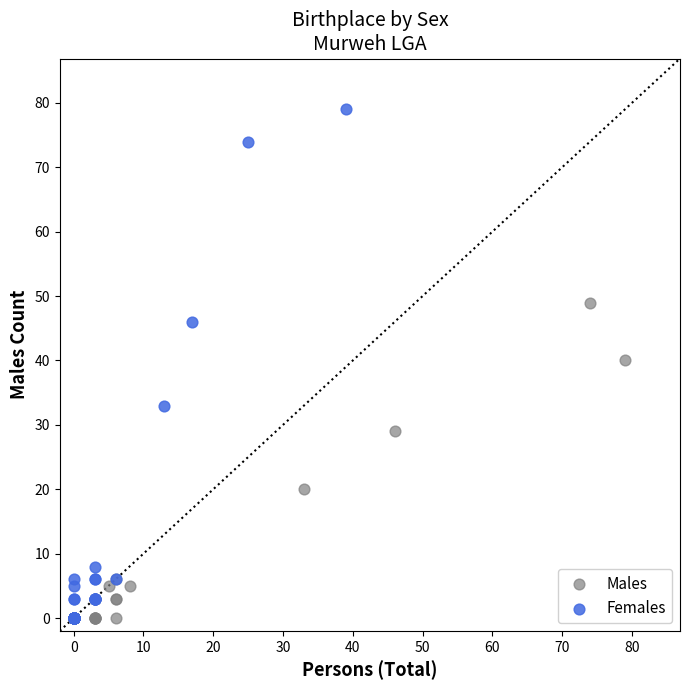

What are all the series names shown in the legend?

Males, Females